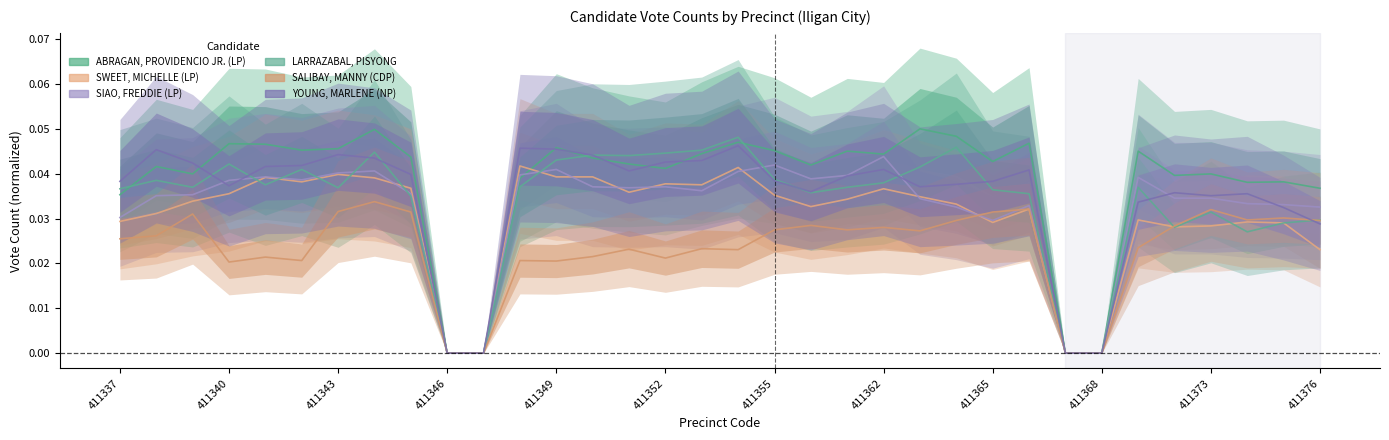

Count the number of data series in this chart.

6